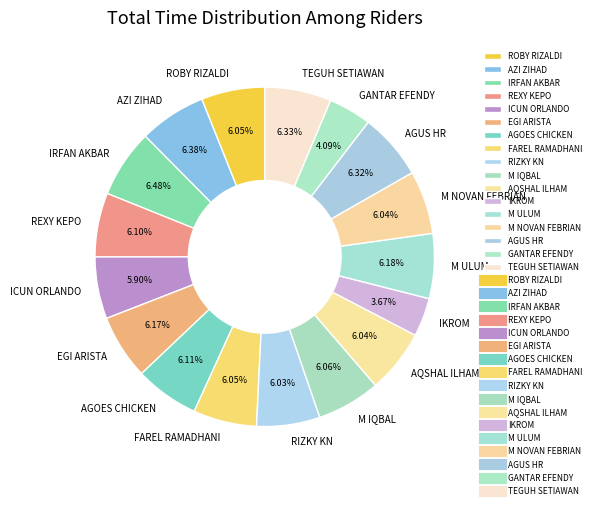

How many slices are in this pie chart?

17